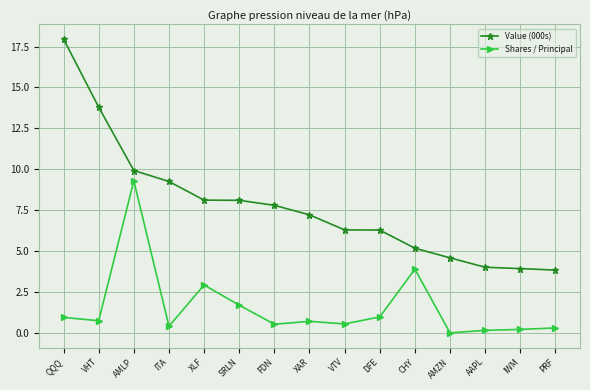

What is the sum of the Value (000s) values at CHY and VHT?

19.0